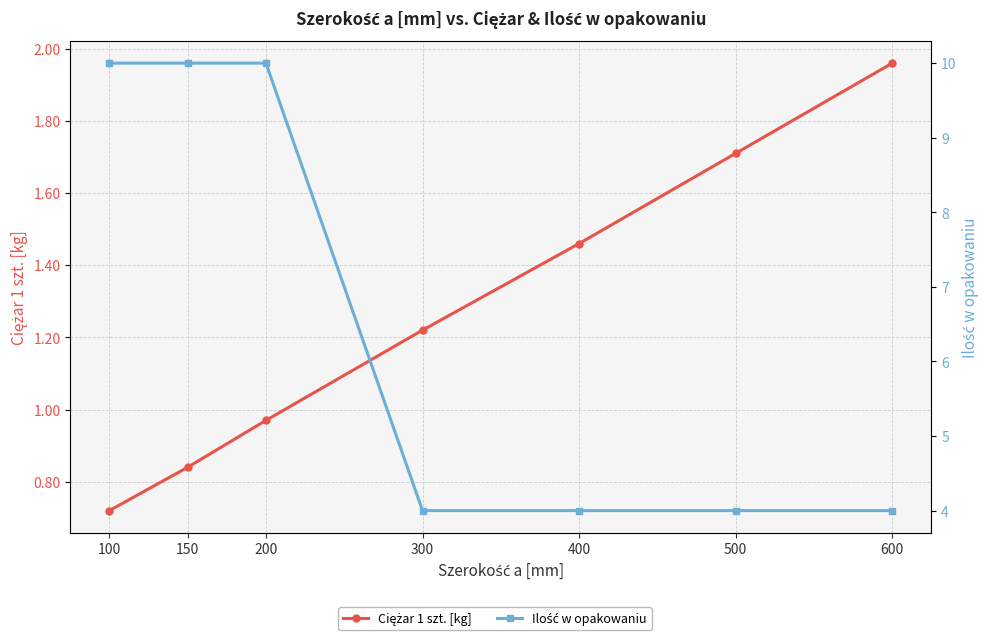

What is the difference between the highest and lowest values at 300?

2.8